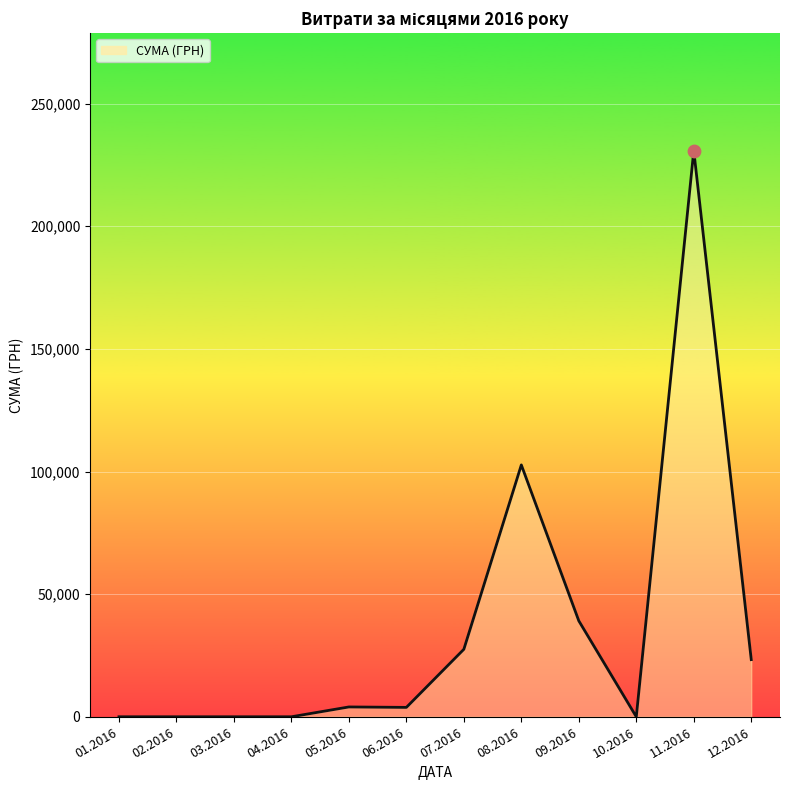

What is the change in value from 08.2016 to 10.2016?

-102692.8